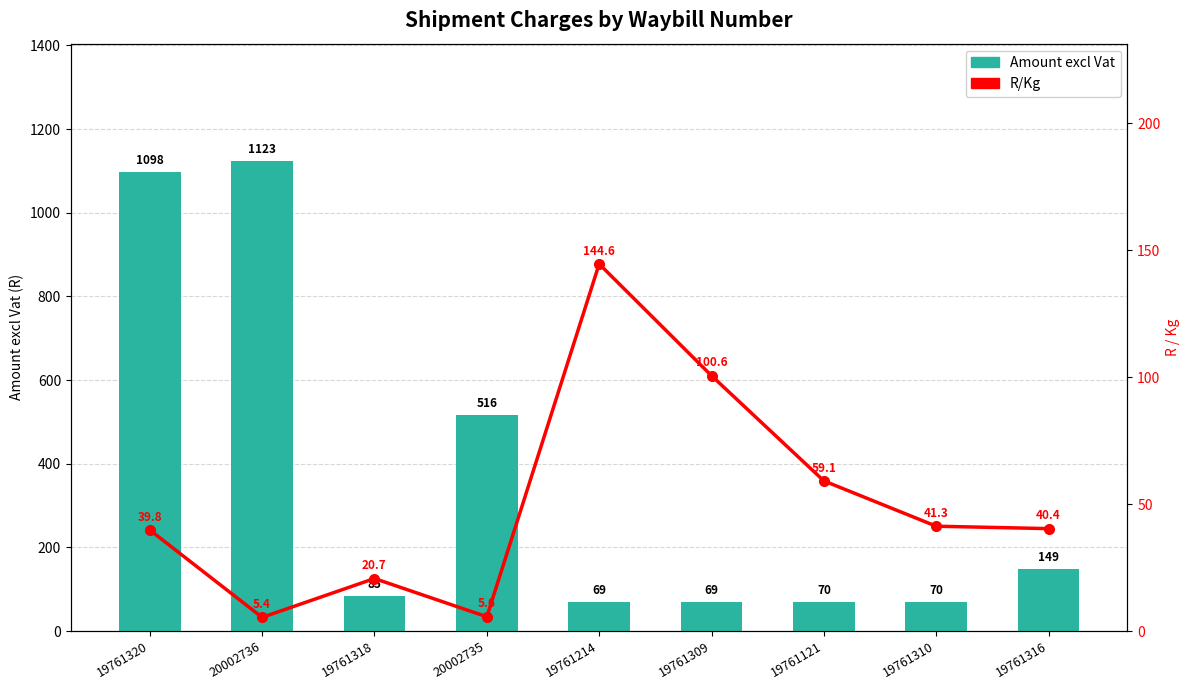

Rank the series at 20002736 from lowest to highest value.

R/Kg, Amount excl Vat